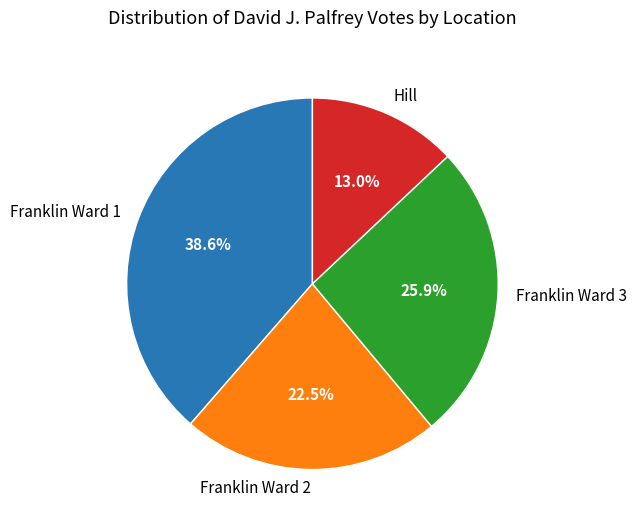

The Franklin Ward 3 slice represents 26% of the pie. True or false?

True